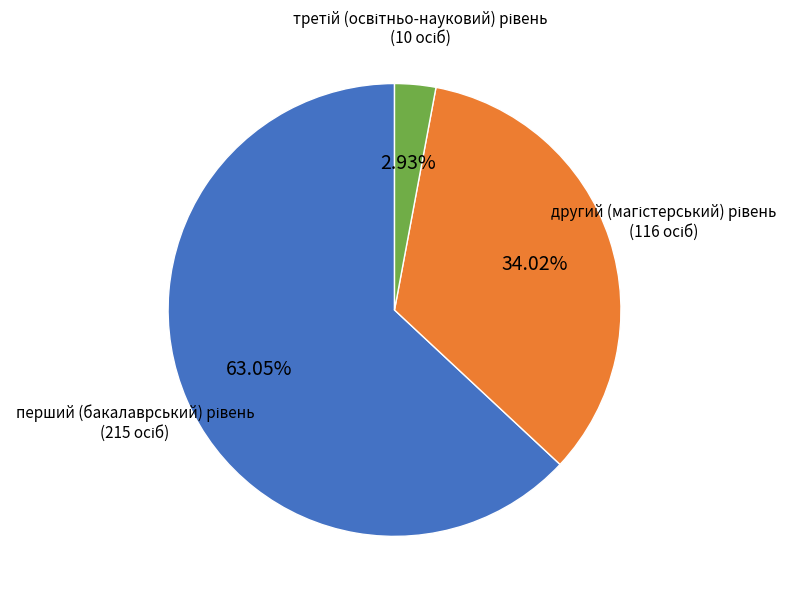

Is there any slice that represents more than half of the pie?

Yes